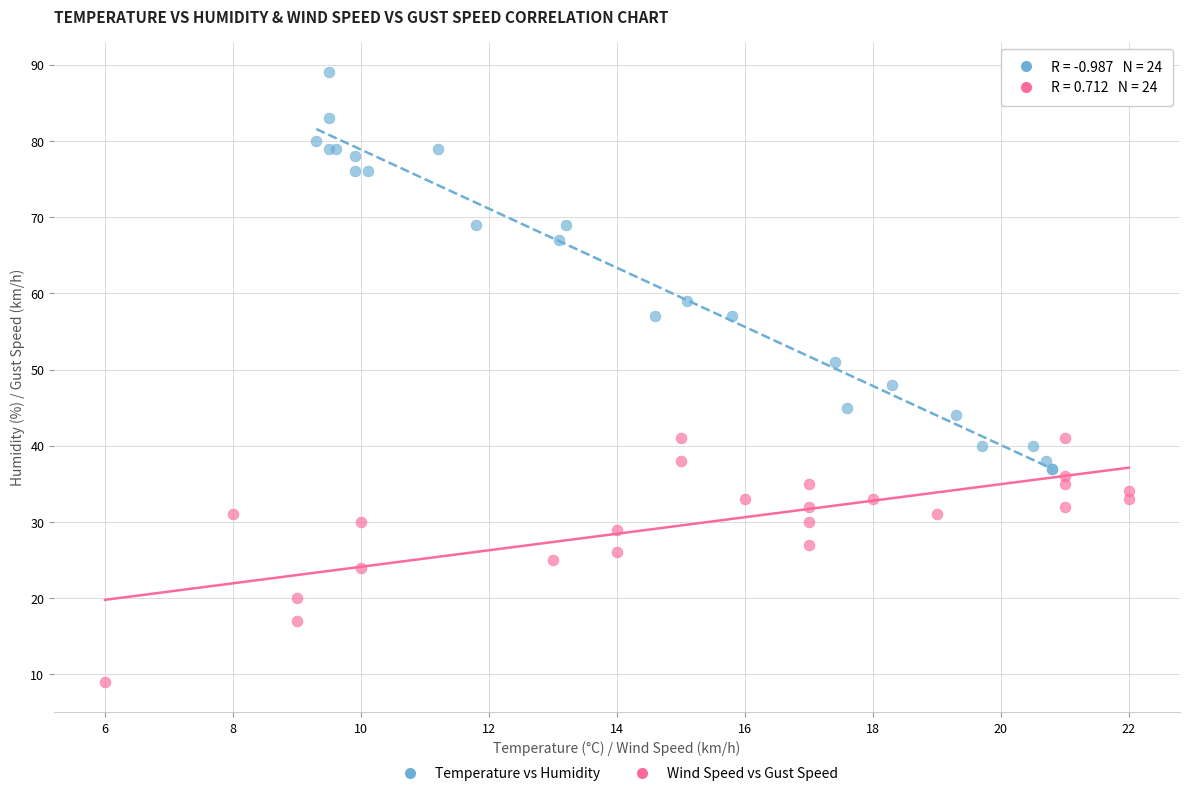

Which series has the largest Y range (max minus min)?

Temperature vs Humidity